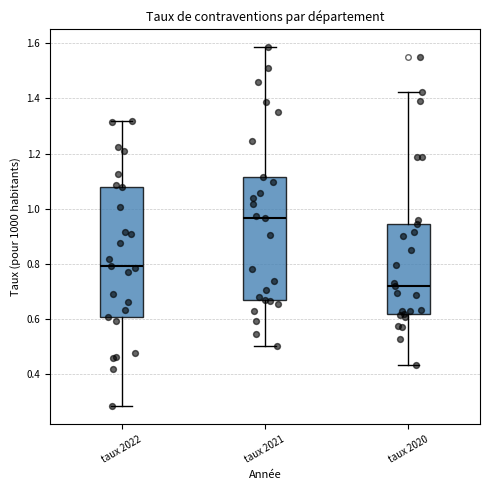

Reading left to right, read every box against the y-axis: the position of its median line, the range the box covers, and the ends of its whiskers. The values are not printed on the chart, so give them approximately, as read against the axis.

taux 2022: median 0.80, box 0.60 to 1.08, whiskers 0.28 to 1.32
taux 2021: median 0.96, box 0.66 to 1.12, whiskers 0.50 to 1.58
taux 2020: median 0.72, box 0.62 to 0.94, whiskers 0.44 to 1.42